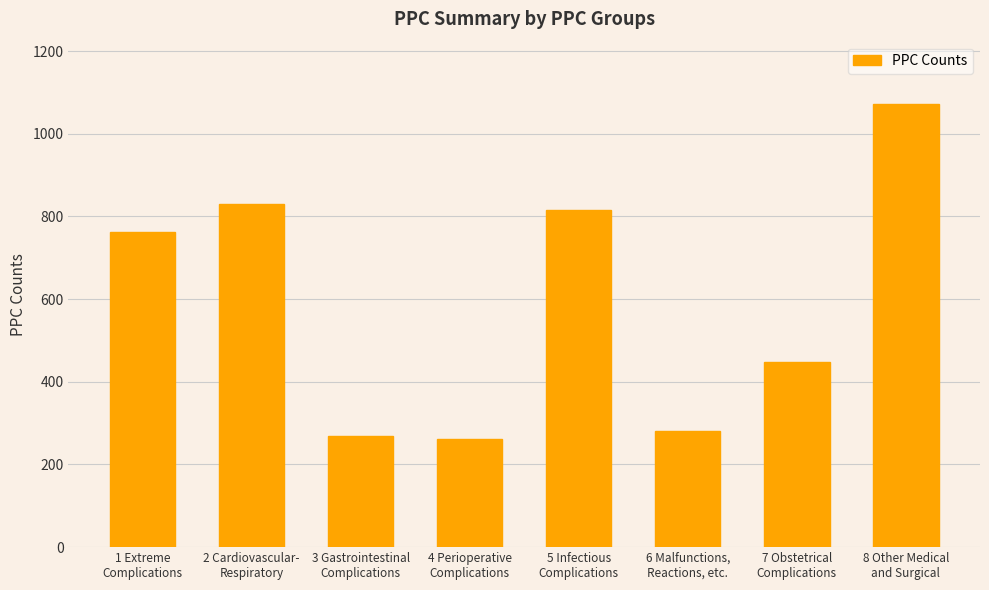

What is the label of the 4th bar from the right?

5 Infectious
Complications